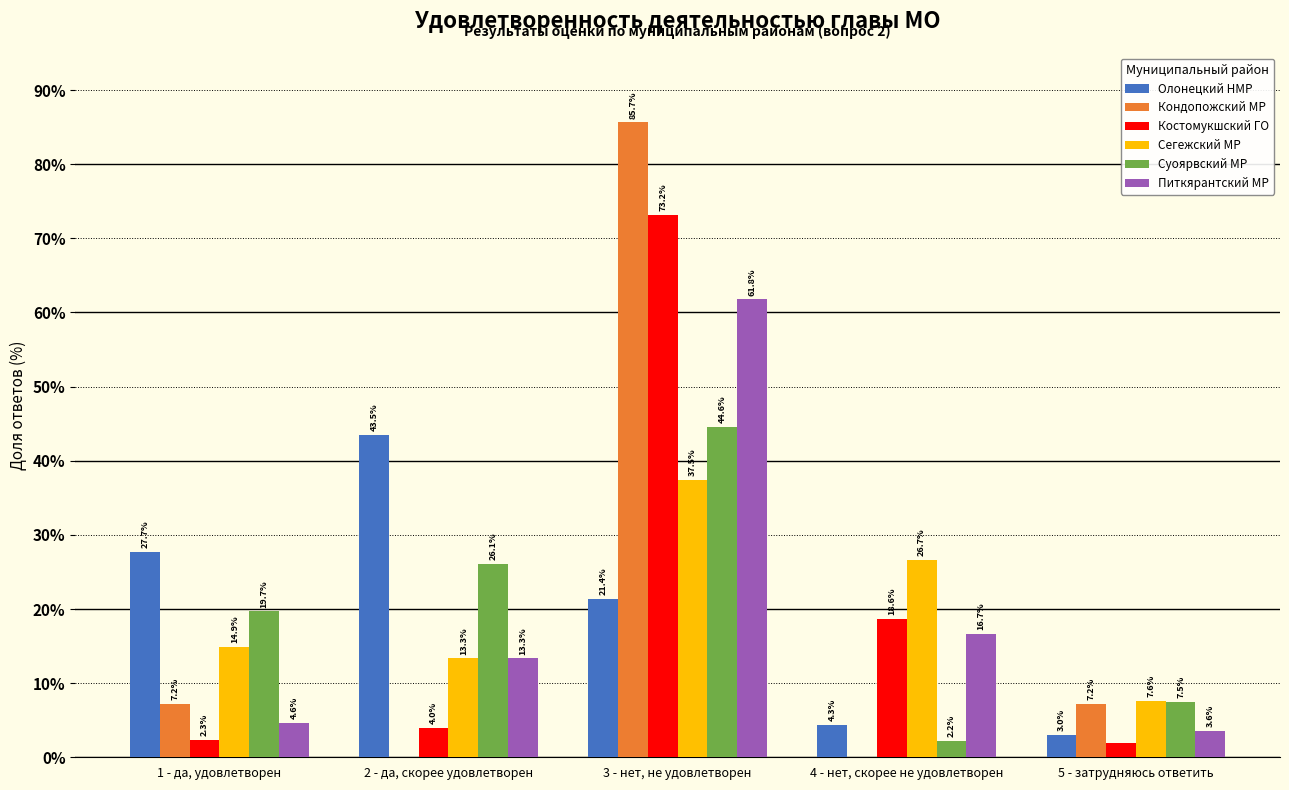

At which label is Олонецкий НМР closest to 23?

3 - нет, не удовлетворен